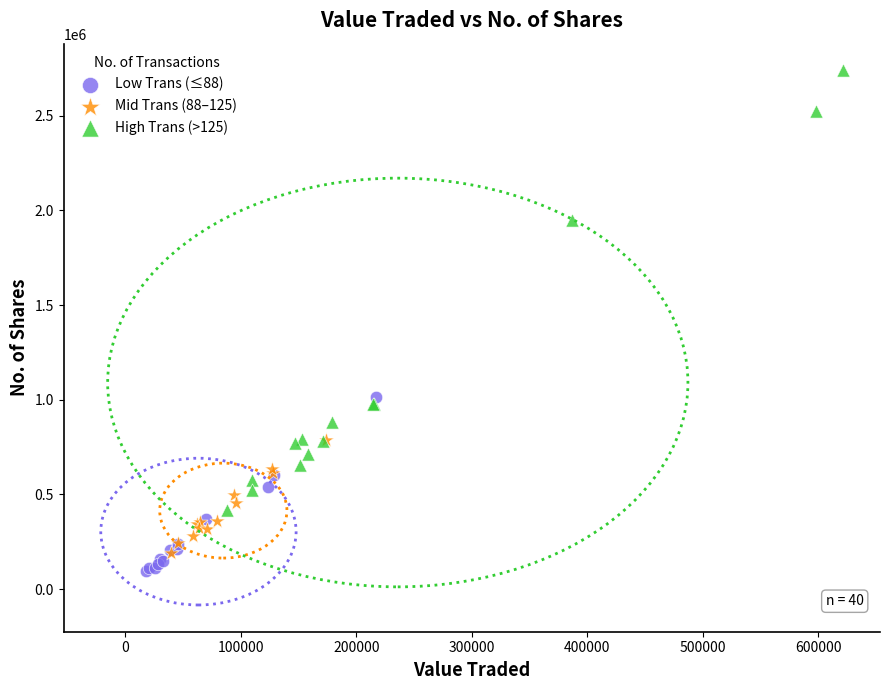

Which series contains the highest Y value?

High Trans (>125)